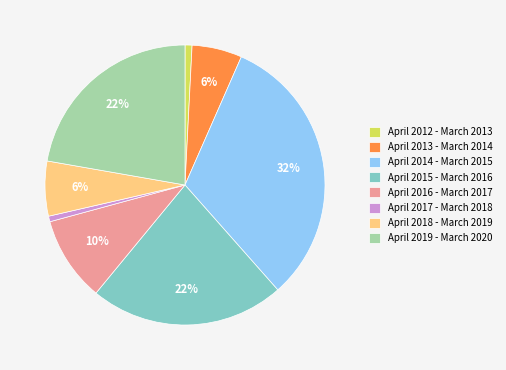

Between April 2018 - March 2019 and April 2014 - March 2015, which is larger?

April 2014 - March 2015